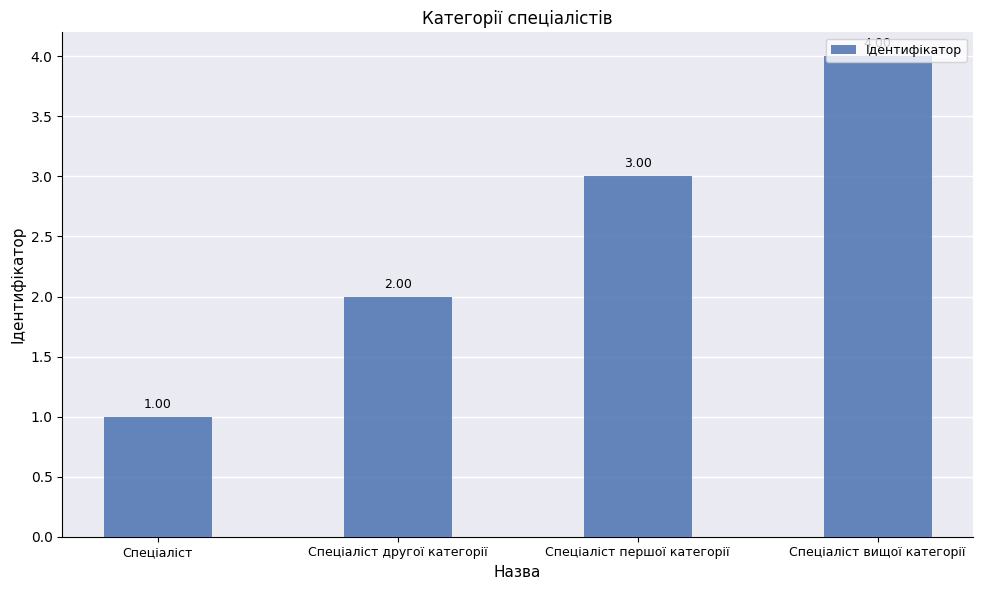

Reading right to left, transcribe all the data shown in this chart.

Спеціаліст вищої категорії=4	Спеціаліст першої категорії=3	Спеціаліст другої категорії=2	Спеціаліст=1